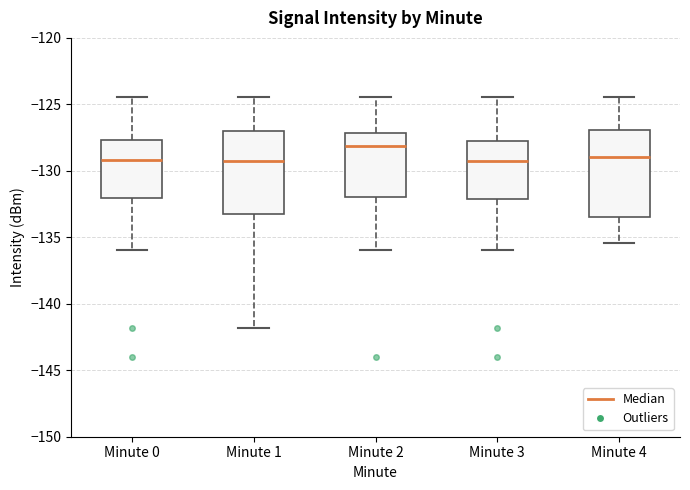

Reading left to right, transcribe this box plot: for each box, give where its median line is, the range the box spans, and where its two whiskers end, as read against the y-axis. The values are not printed on the chart, so give them approximately, as read against the axis.

Minute 0: median -129.0, box -132.0 to -127.5, whiskers -136.0 to -124.5
Minute 1: median -129.5, box -133.5 to -127.0, whiskers -142.0 to -124.5
Minute 2: median -128.0, box -132.0 to -127.0, whiskers -136.0 to -124.5
Minute 3: median -129.5, box -132.0 to -127.5, whiskers -136.0 to -124.5
Minute 4: median -129.0, box -133.5 to -127.0, whiskers -135.5 to -124.5